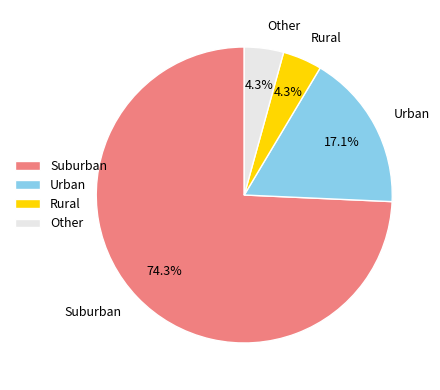

Is there any slice that represents more than half of the pie?

Yes